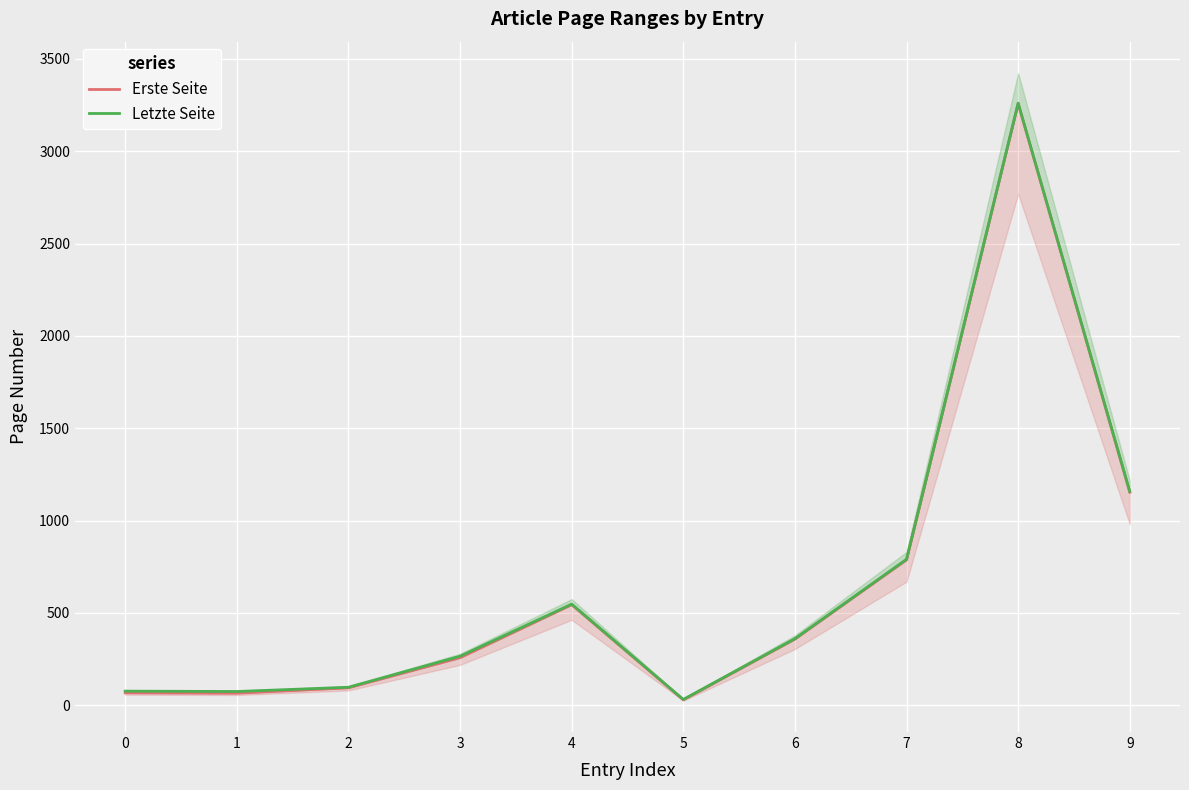

Reading left to right, list all the values displayed in this chart.

Erste Seite: 0=68	1=66	2=95	3=258	4=545	5=30	6=359	7=788	8=3258	9=1154
Letzte Seite: 0=77	1=75	2=98	3=266	4=548	5=32	6=361	7=791	8=3260	9=1158